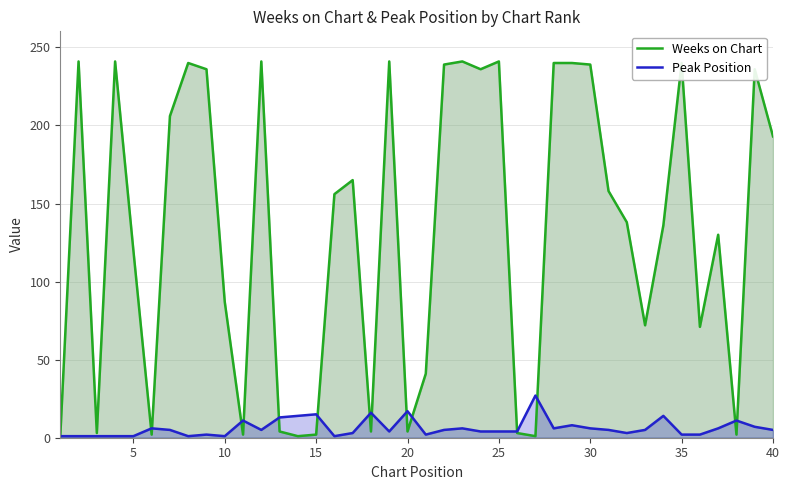

Rank the series by their average value, from highest to lowest.

Weeks on Chart, Peak Position